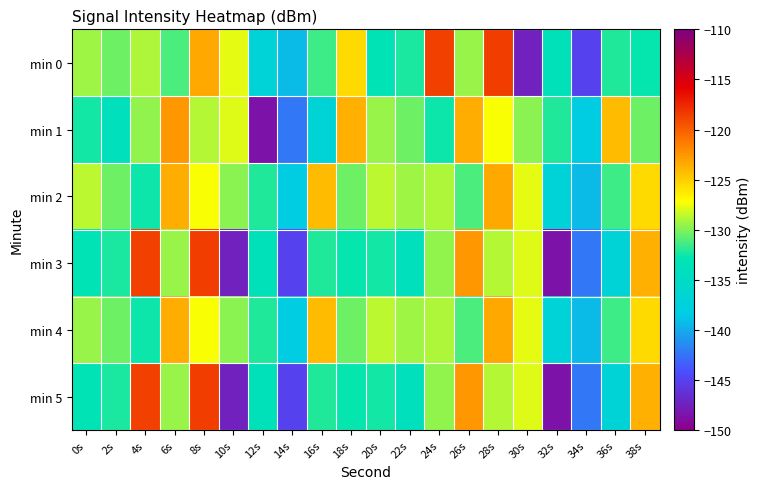

Which label corresponds to the largest value in the chart?

28s